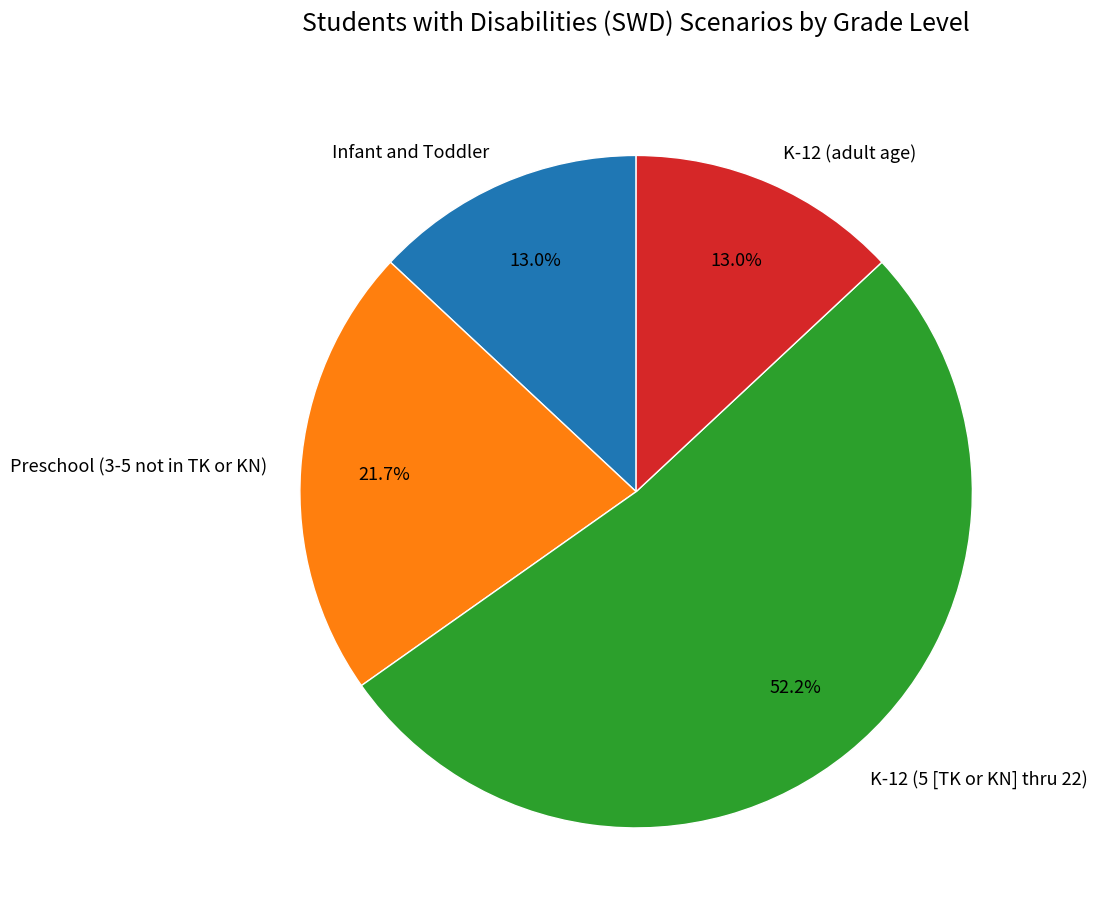

True or false: Infant and Toddler accounts for 23% of the total.

False